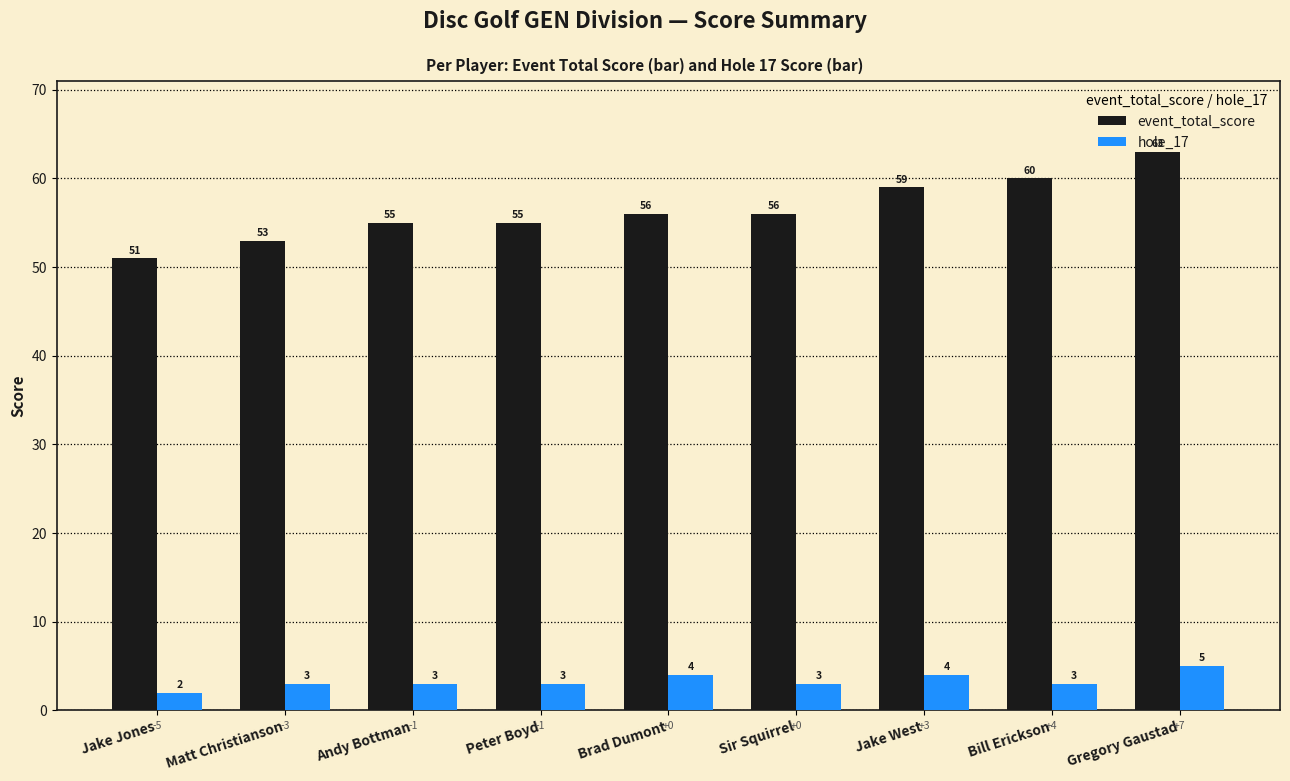

What is the lowest value of the hole_17 series?

2